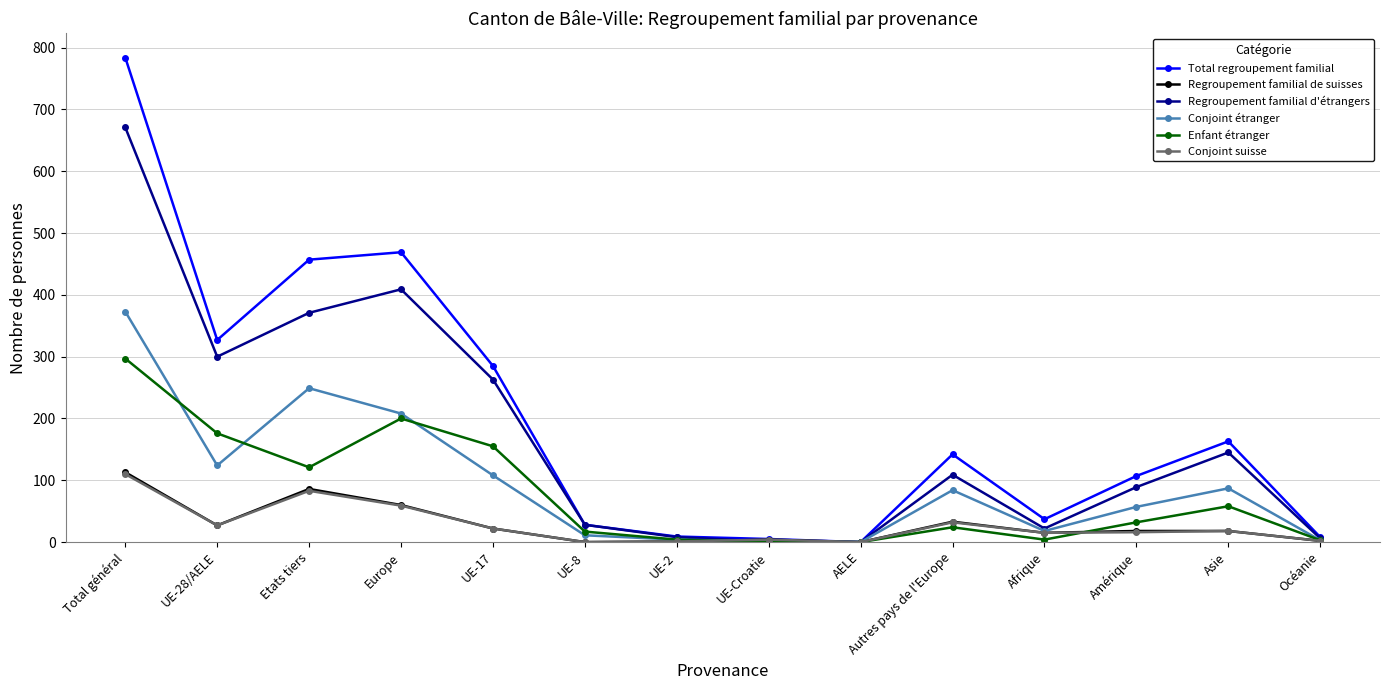

Which series changed the most between UE-2 and Amérique?

Total regroupement familial